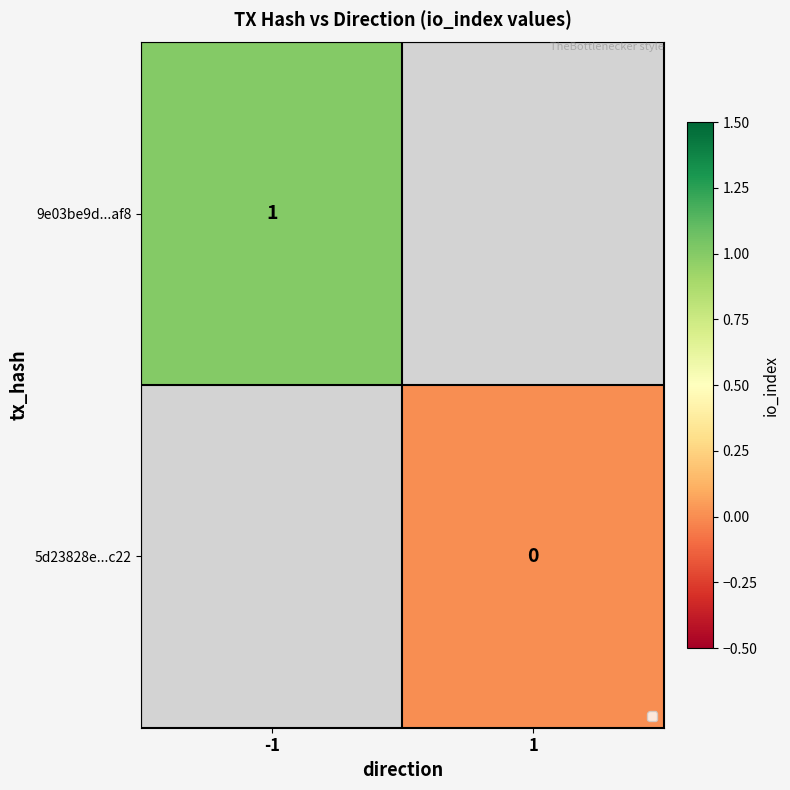

True or false: 9e03be9d...af8 has a value of 1 at -1.

True